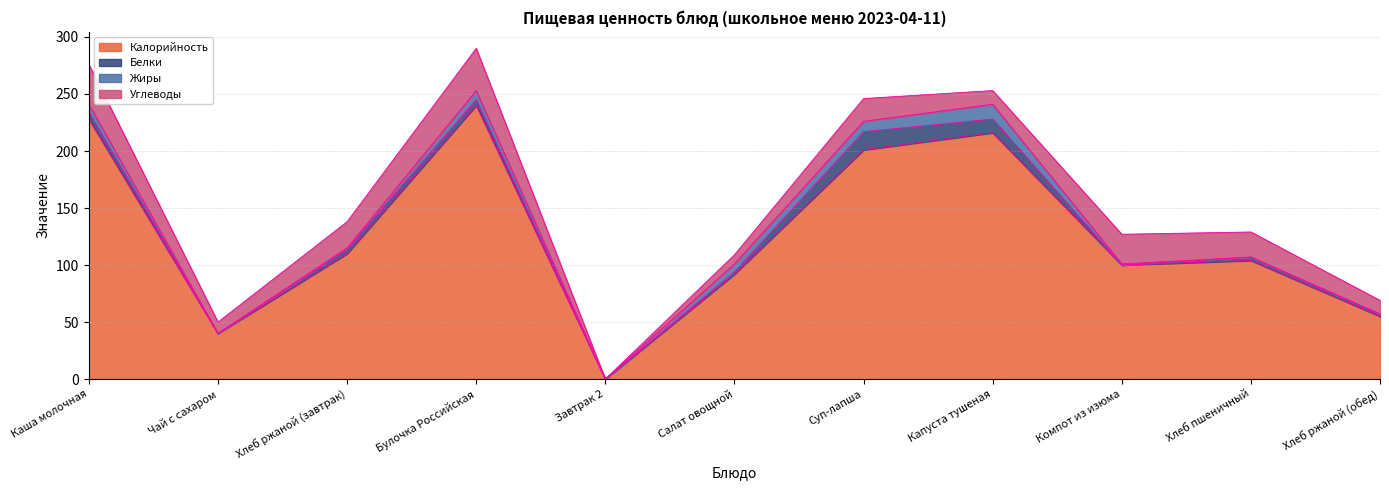

What is the value of the Углеводы point at the 10th from the left?

22